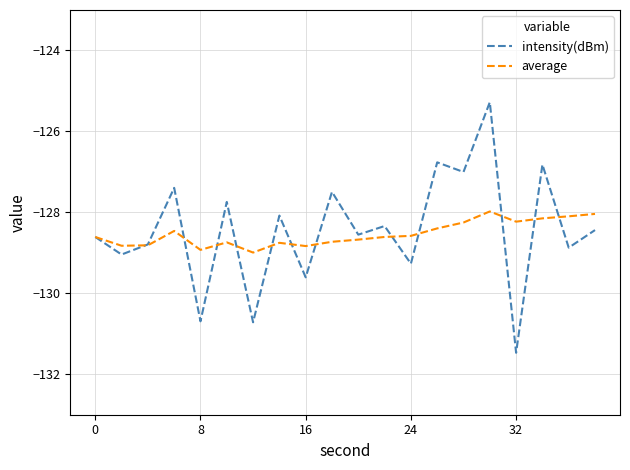

Is this an area chart (filled region under the line)?

No